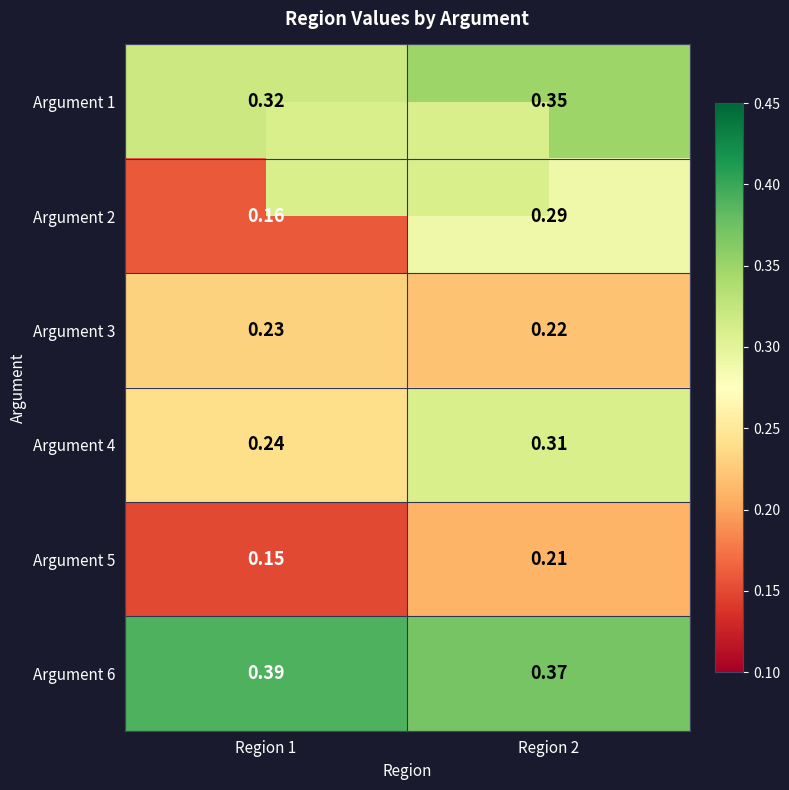

Reading left to right, transcribe all the data shown in this chart.

Argument 1: Region 1=0.3	Region 2=0.3
Argument 2: Region 1=0.2	Region 2=0.3
Argument 3: Region 1=0.2	Region 2=0.2
Argument 4: Region 1=0.2	Region 2=0.3
Argument 5: Region 1=0.1	Region 2=0.2
Argument 6: Region 1=0.4	Region 2=0.4